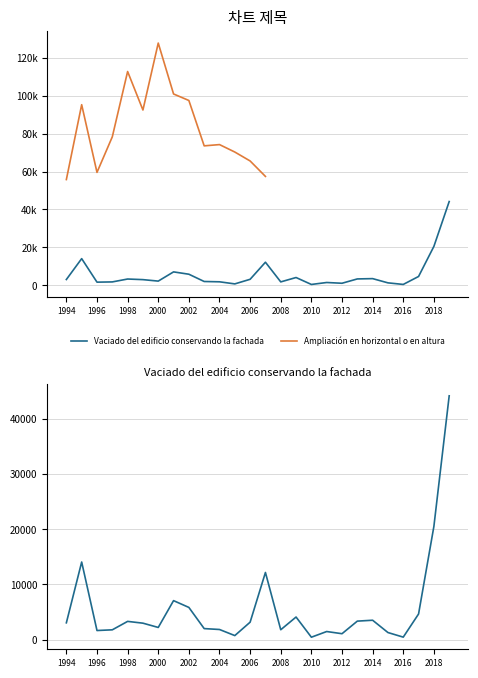

Read the value at 2017, to the nearest 100.

4700